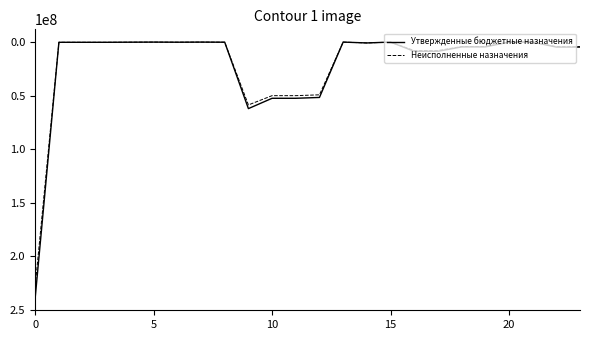

What is the maximum value shown in the chart?

238673673.8